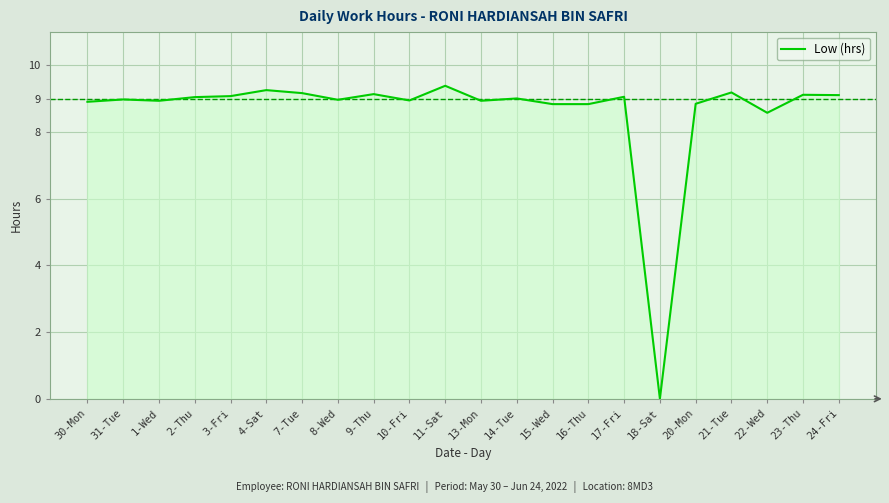

Which category has the lowest value across all series?

18-Sat